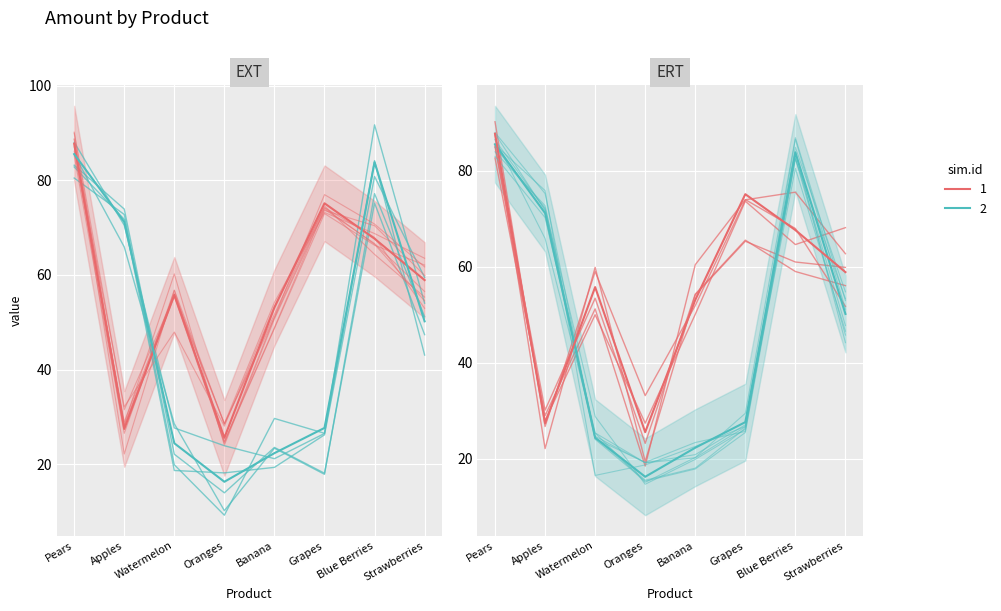

How many lines are shown in the chart?

2